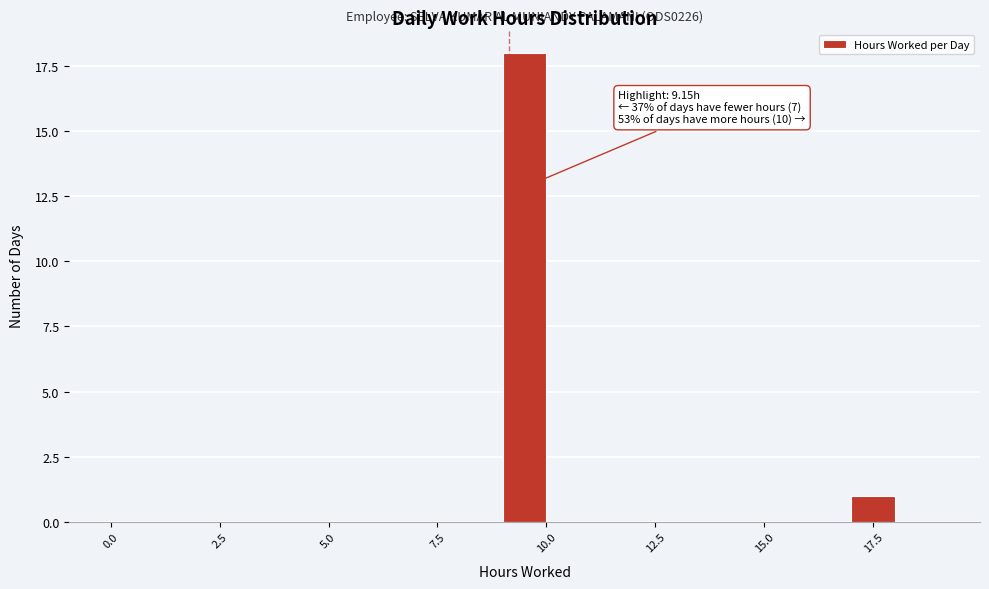

Read against the x-axis, roughly where is the centre of the tallest bar?

9.5